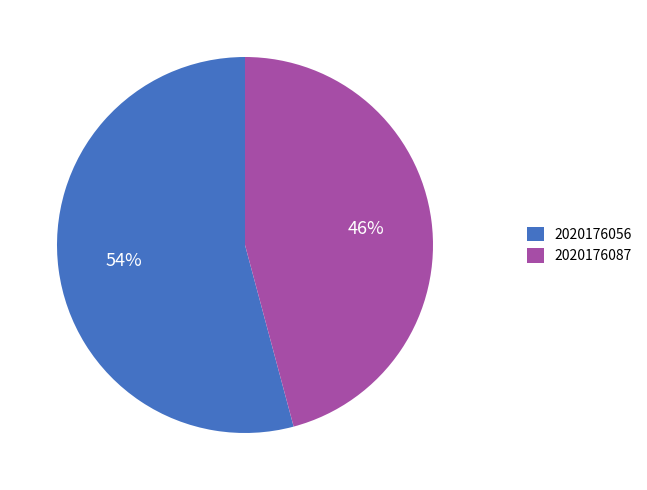

How many slices are in this pie chart?

2